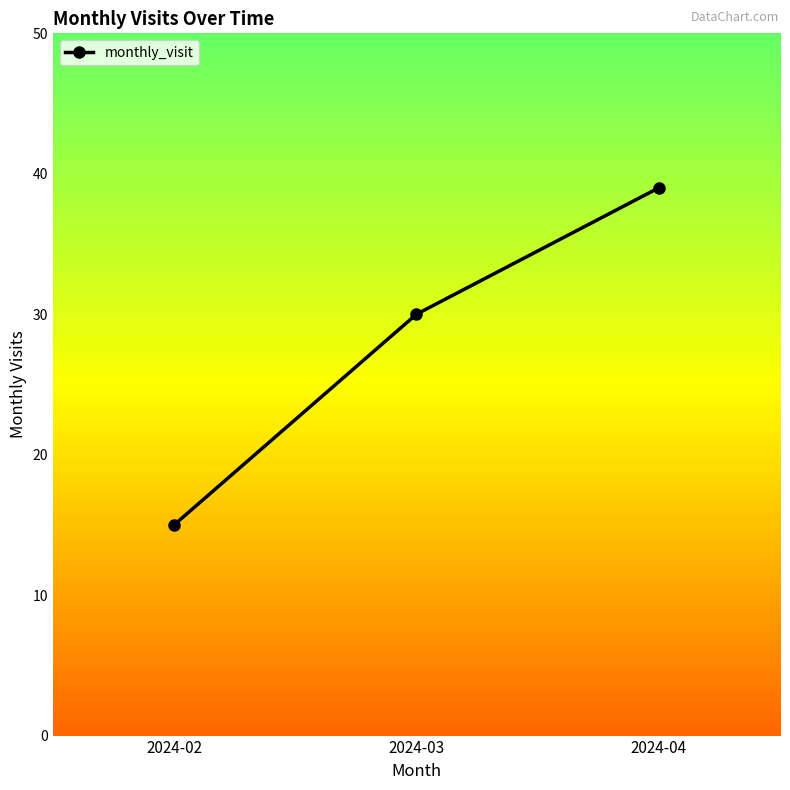

What is the value of the 2nd point from the left?

30